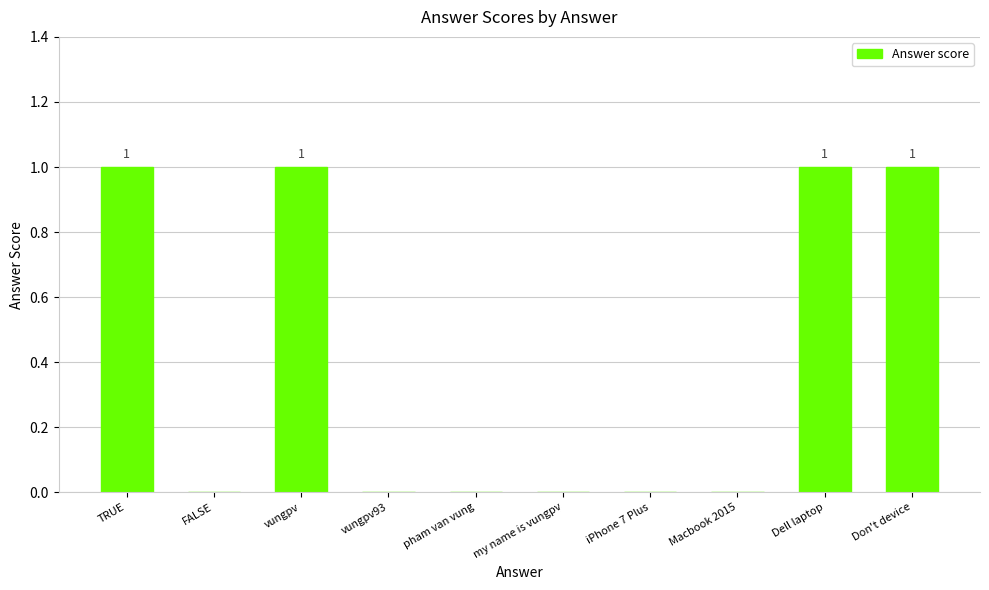

What is the sum of the values at vungpv93 and vungpv?

1